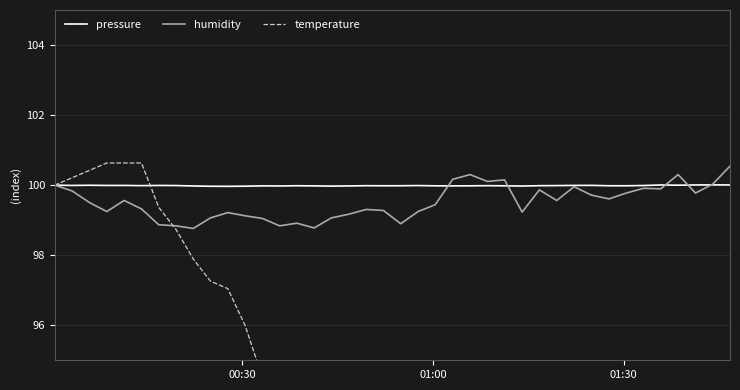

How many values in the temperature series are below 88?

20